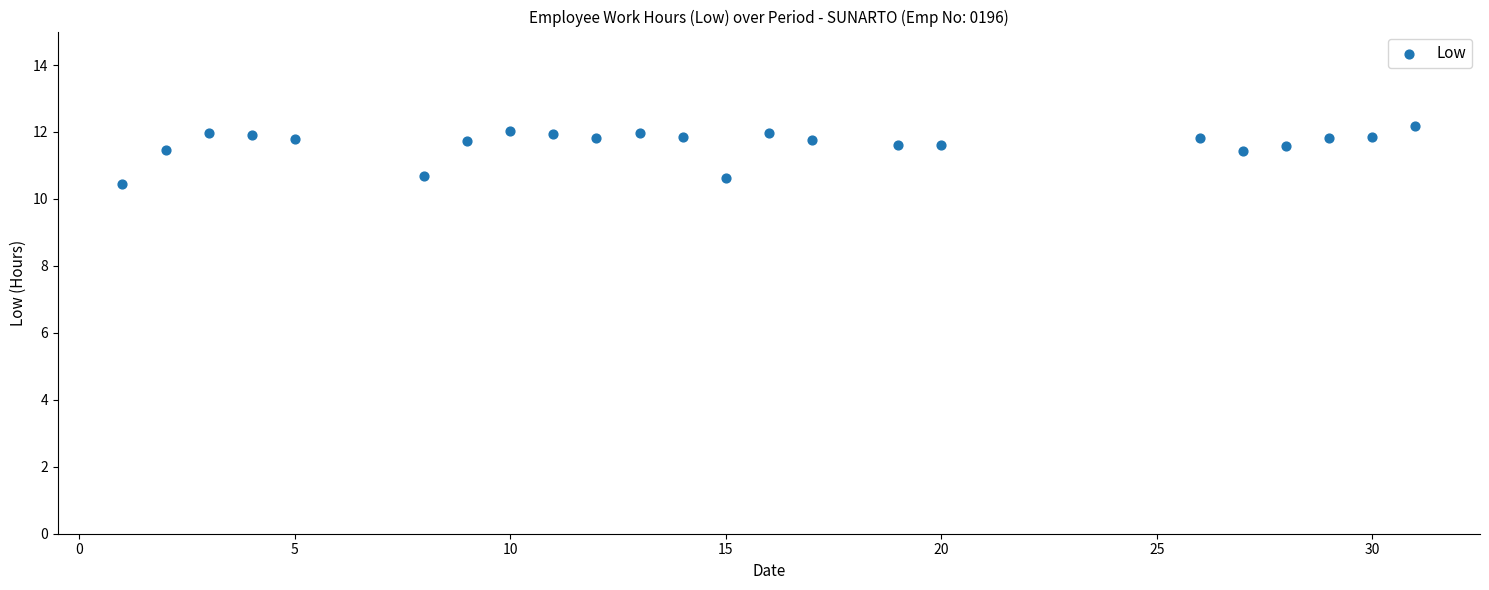

What is the range of X values (max minus min)?

30.0